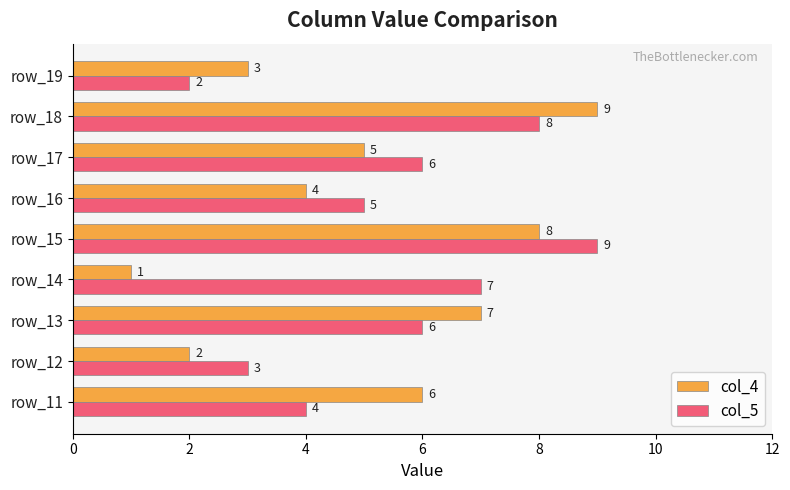

Rank the series at row_13 from highest to lowest value.

col_4, col_5